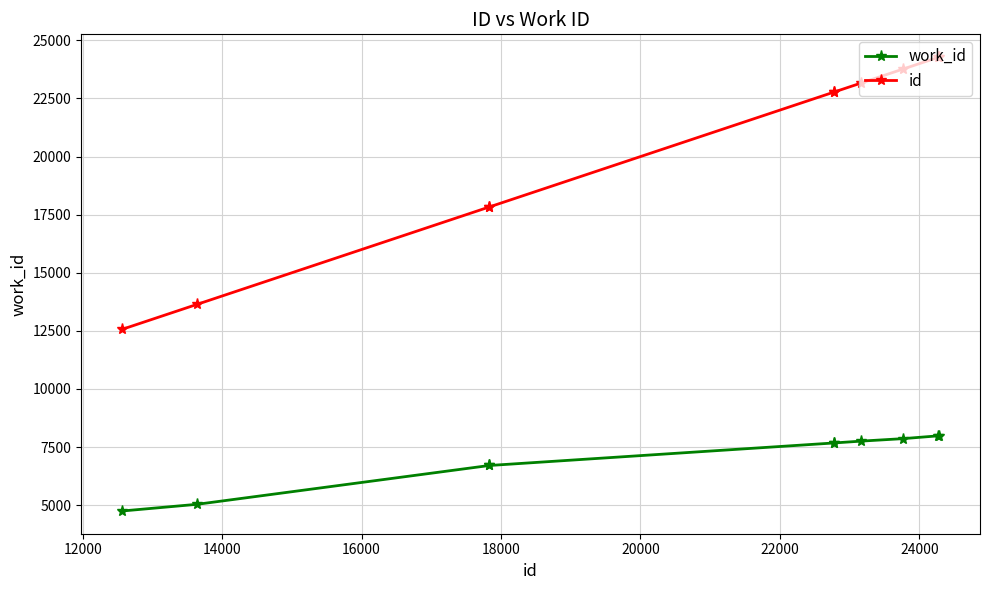

List the series in order of their peak value, highest first.

id, work_id